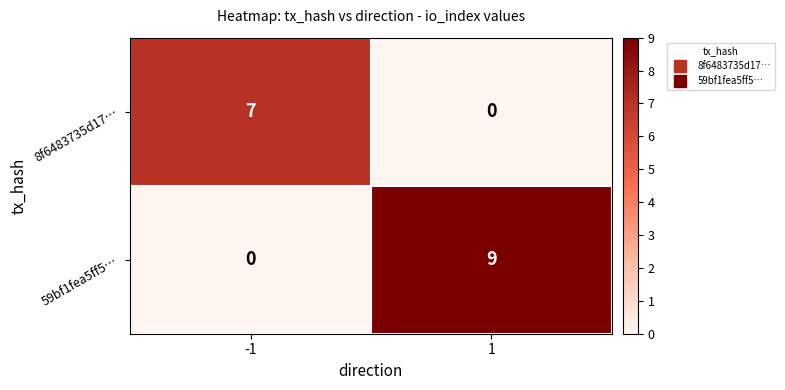

What is the sum of the 59bf1fea5ff5… values at -1 and 1?

9